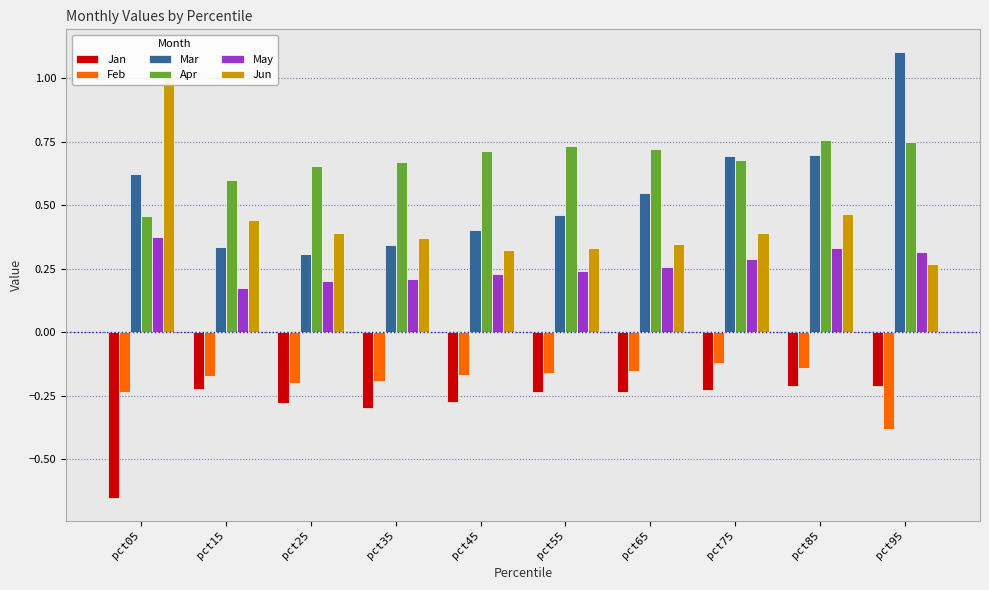

What is the total value across all series at pct65?

1.5